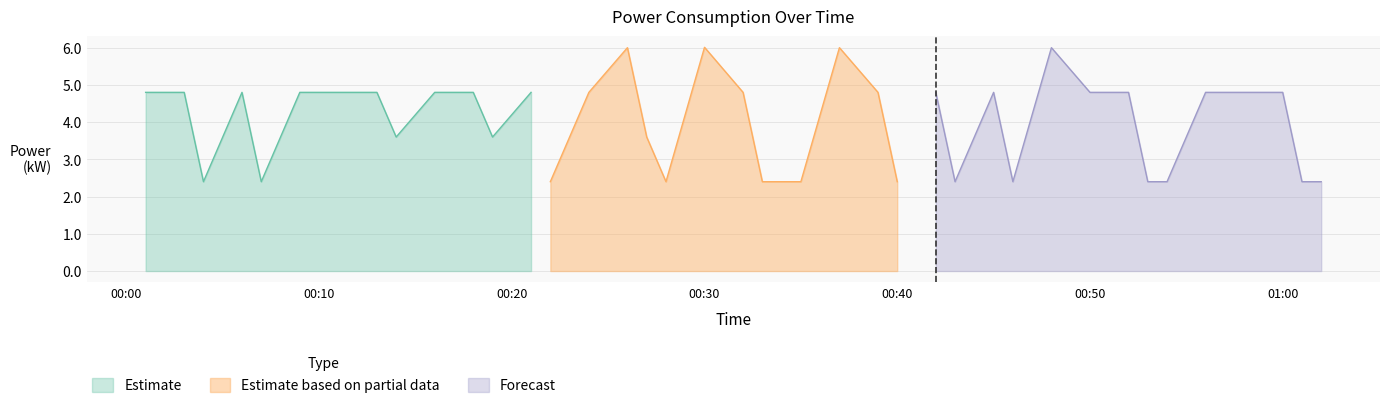

What value does the data have at 2024-04-18T00:30:00?

6.0